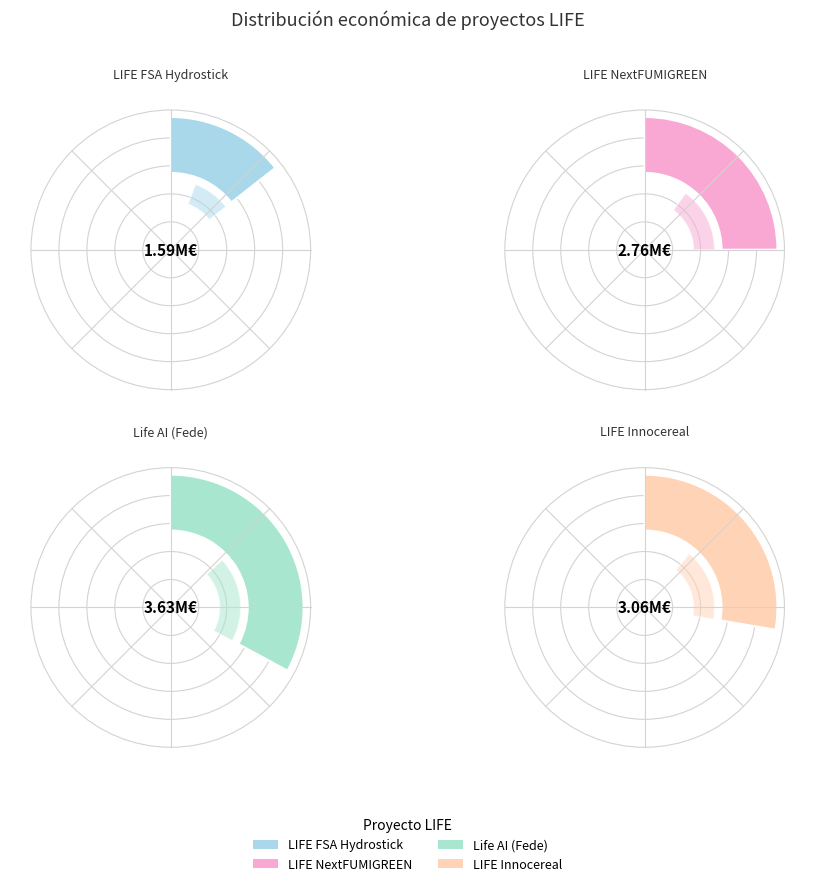

How many segments does this pie chart have?

4